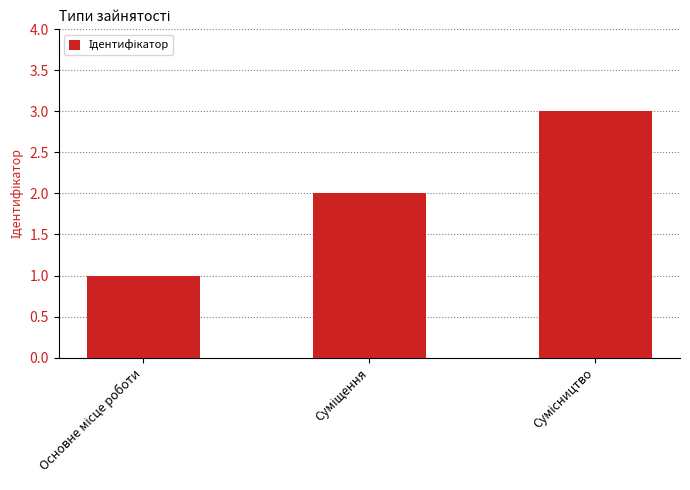

What is the maximum value shown in the chart?

3